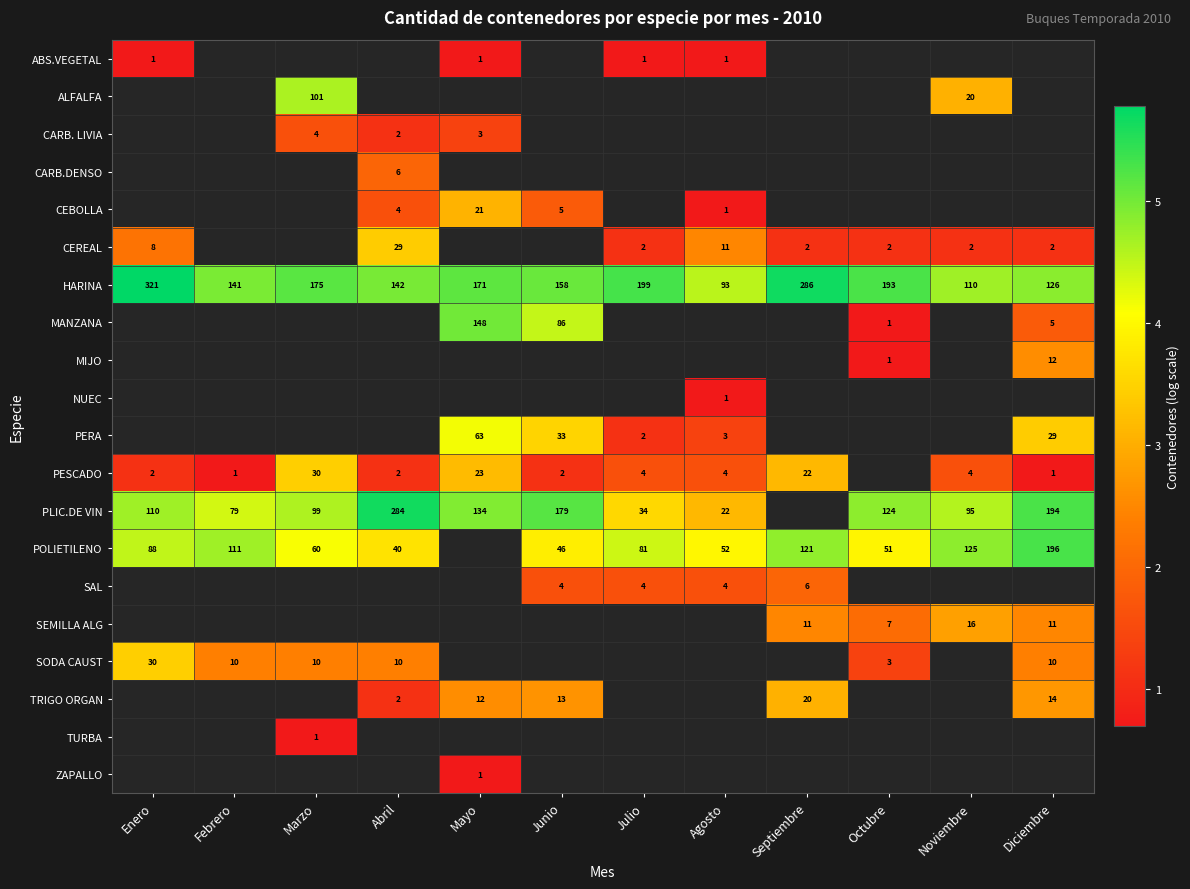

Is the value of CEREAL at Noviembre greater than the value of MIJO at Diciembre?

No